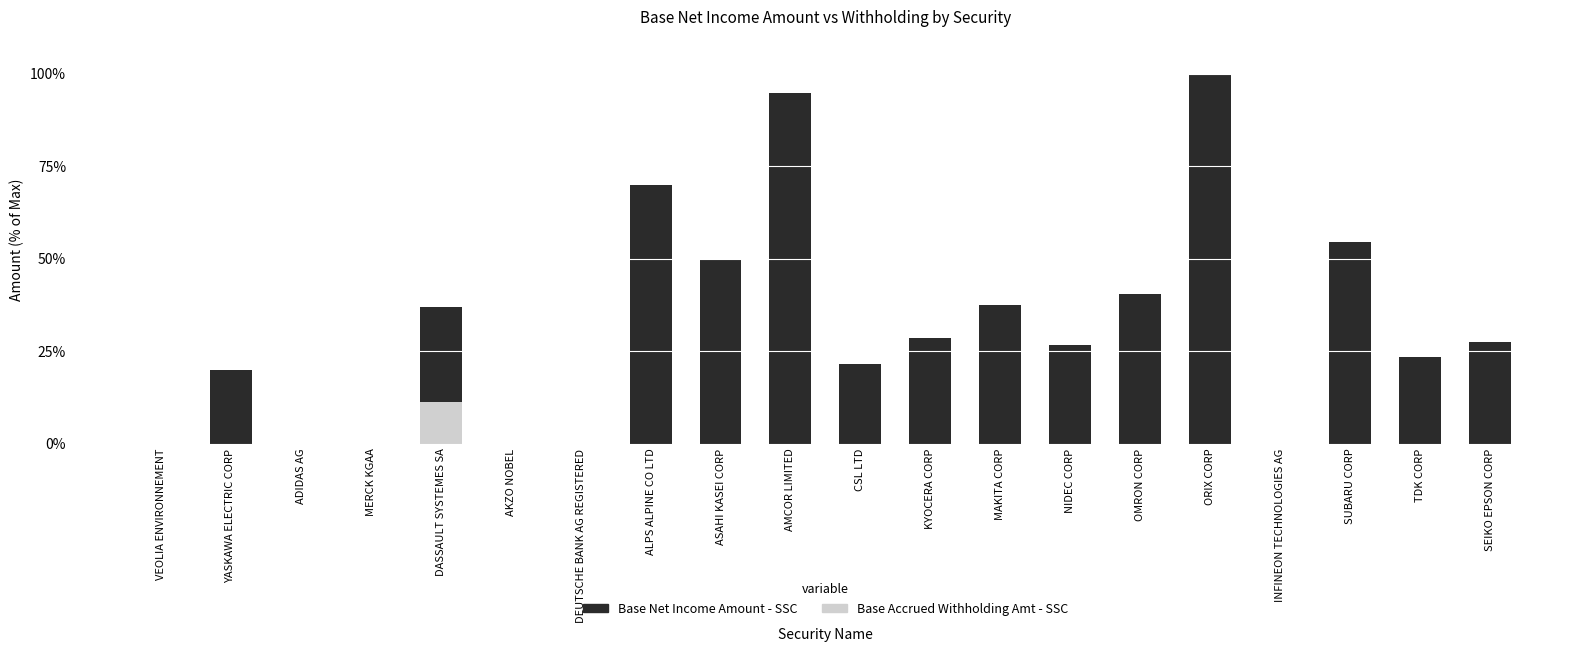

What is the total value across all series at SUBARU CORP?

54.4